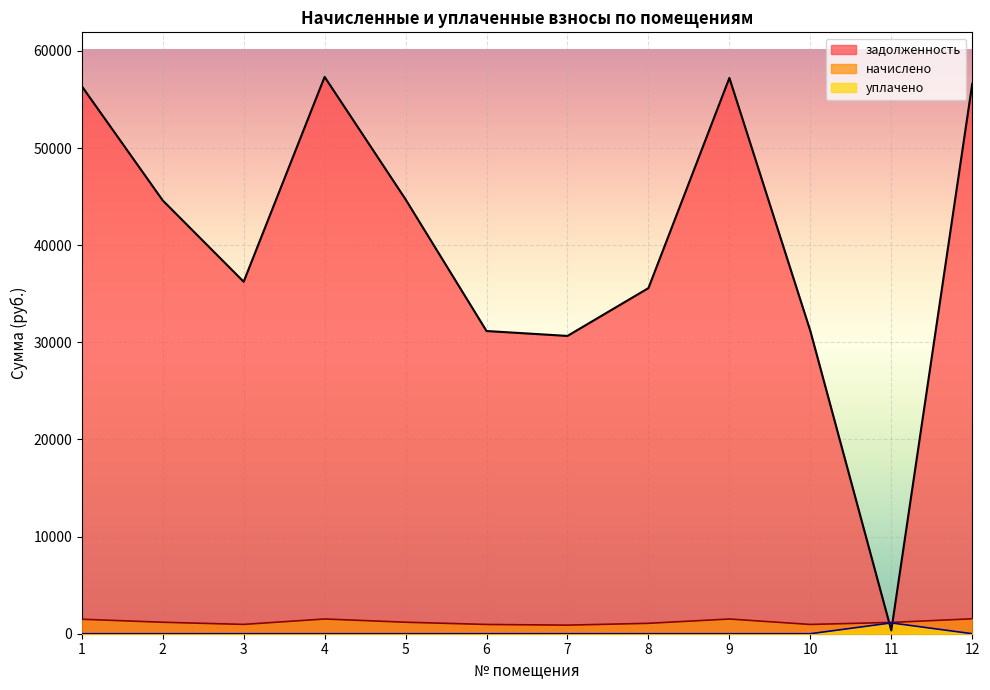

Rank the series by their maximum value, from lowest to highest.

уплачено, начислено, задолженность